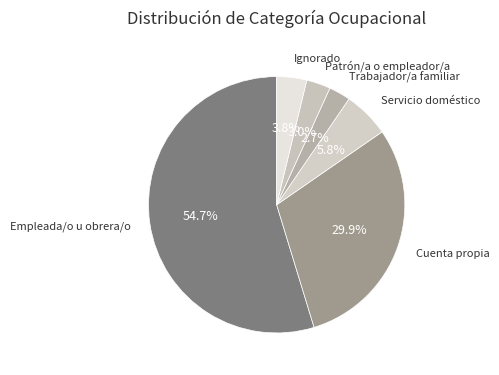

How many slices are in this pie chart?

6